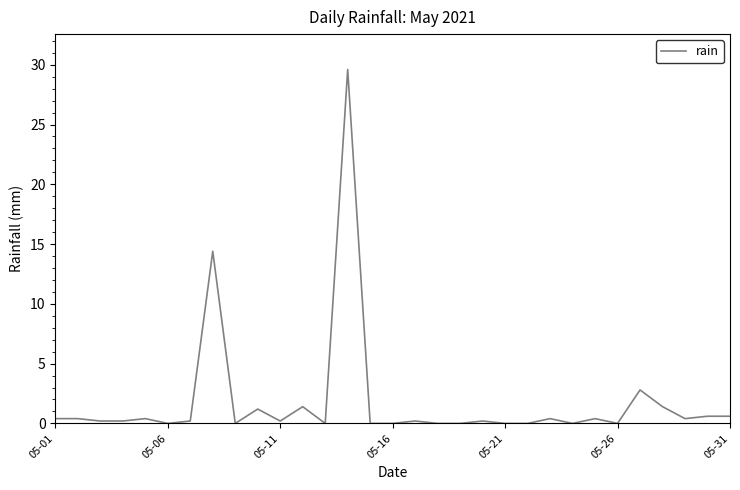

What is the greatest value displayed?

29.6